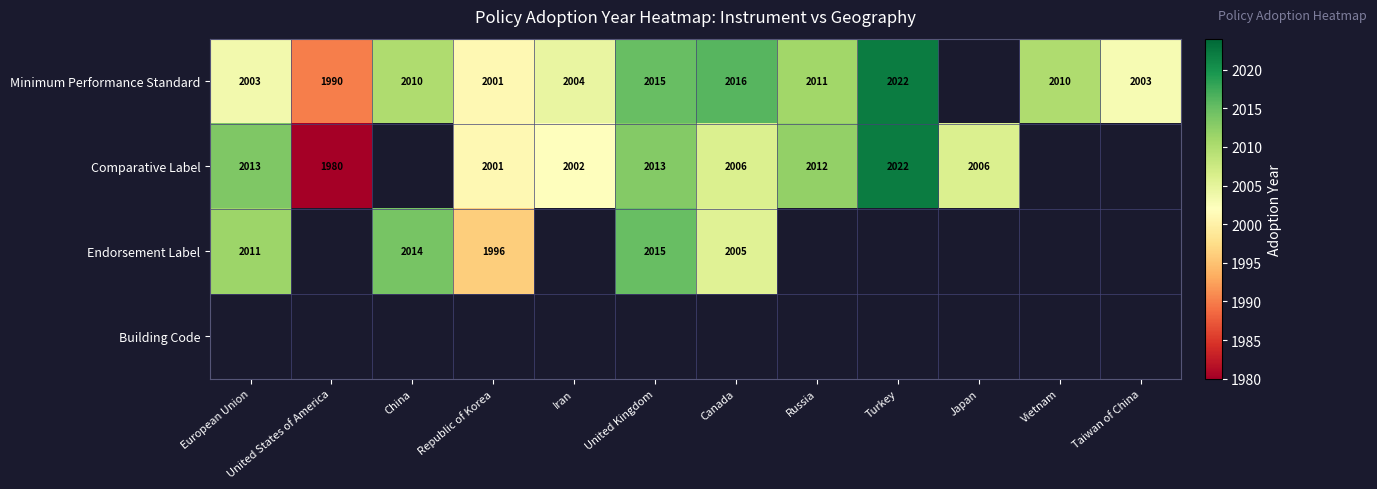

What is the minimum value shown in the chart?

1980.0